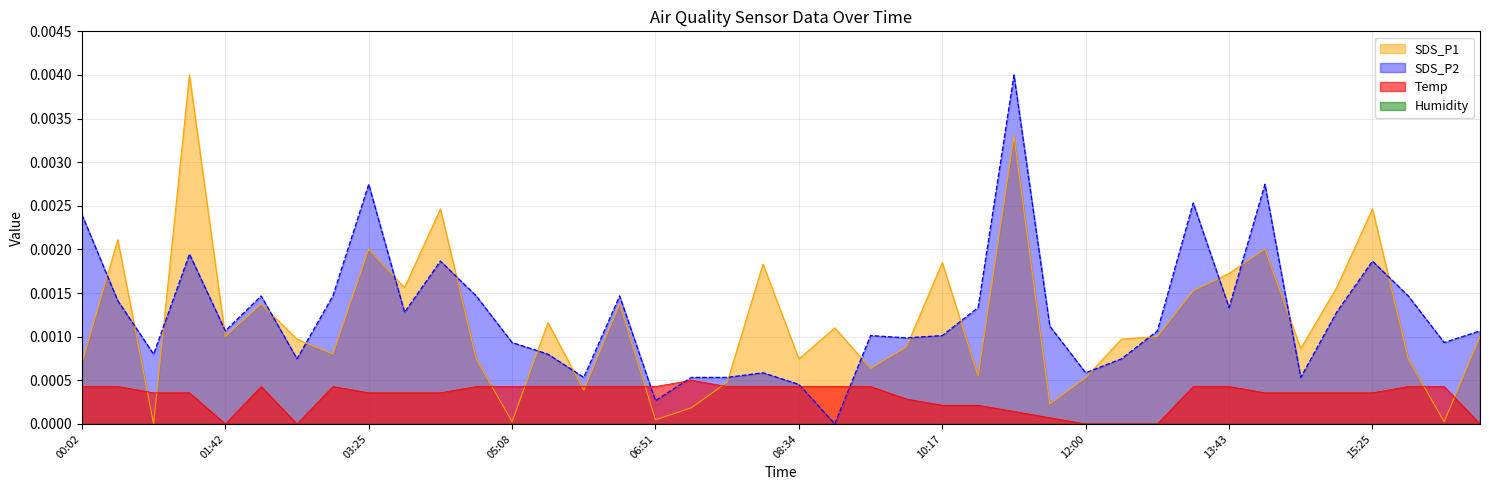

Count the number of categories in the chart.

40